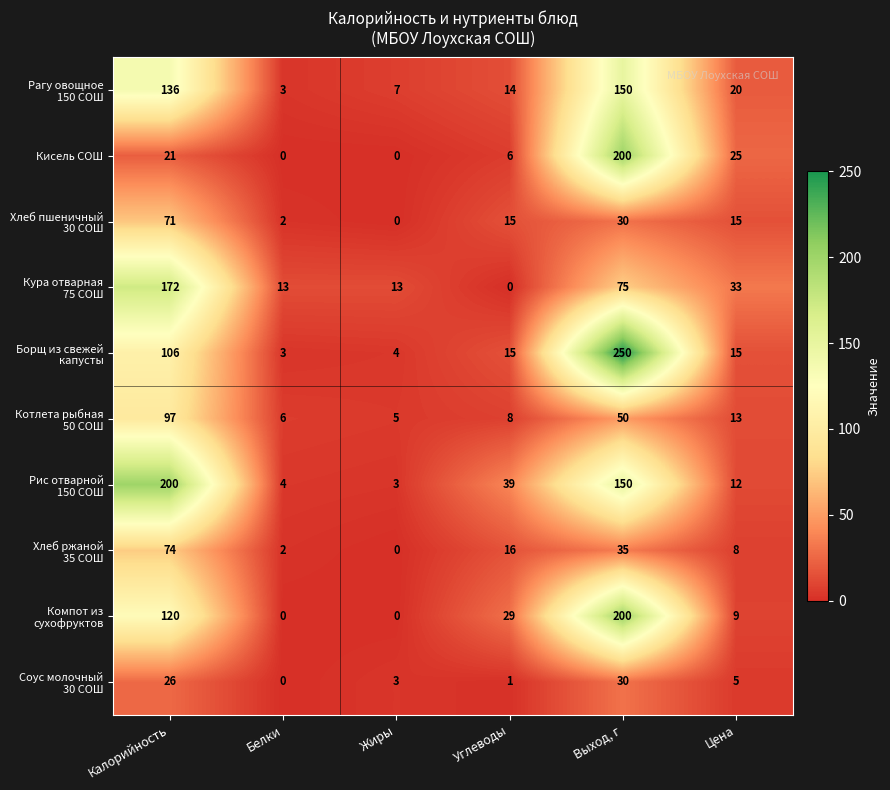

Which category has the highest value in the Кисель СОШ series?

Выход, г